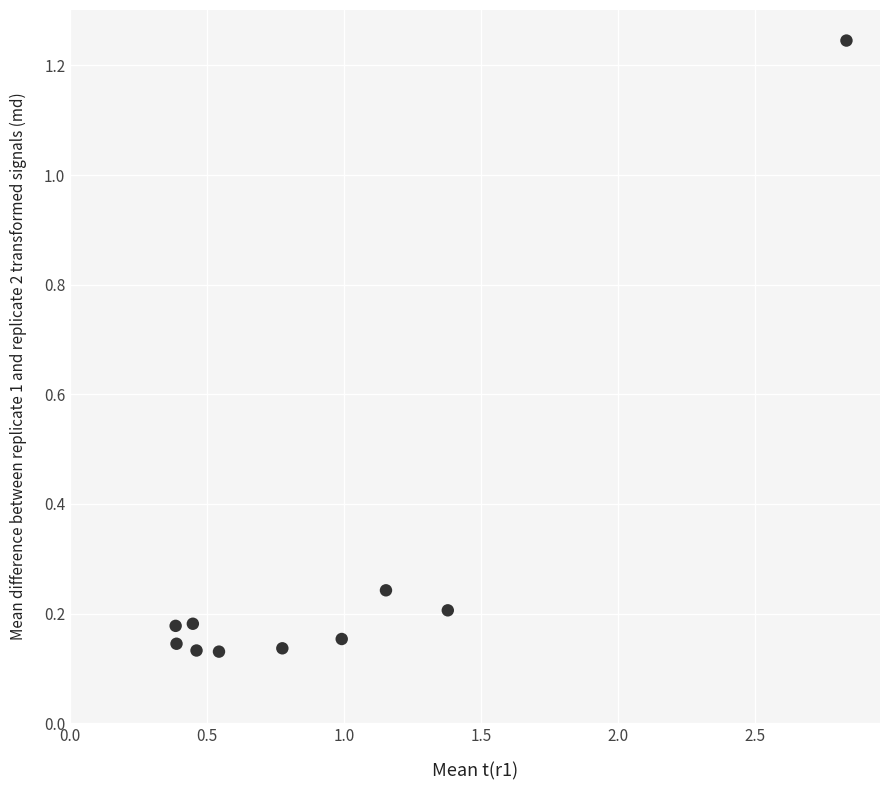

What is the average X value?

0.9